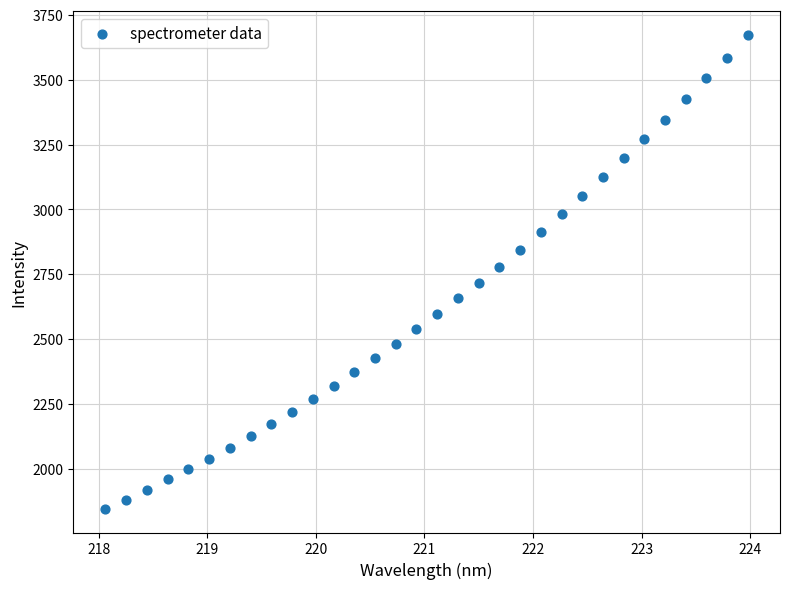

What is the range of Y values (max minus min)?

1825.7